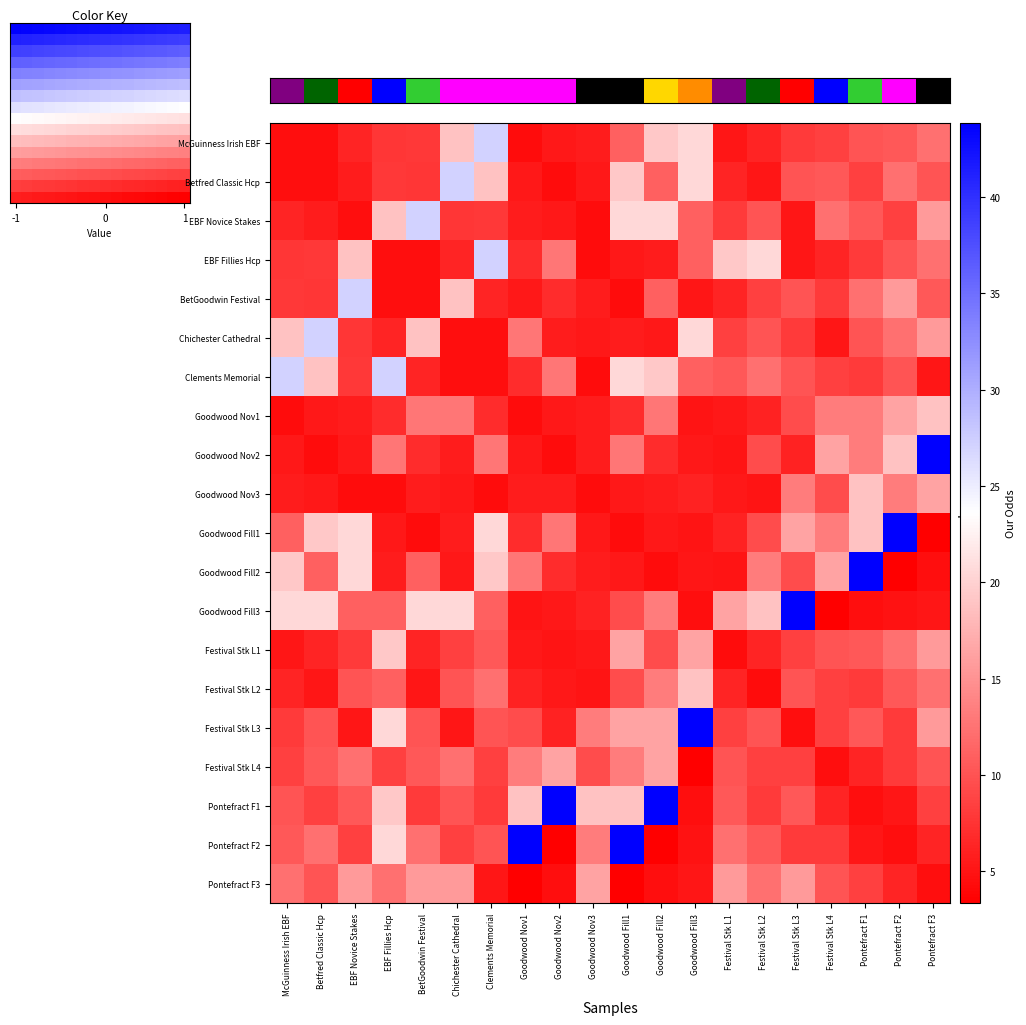

Reading left to right, what are all the values shown in this chart?

McGuinness Irish EBF: McGuinness Irish EBF=4.5	Betfred Classic Hcp=4.5	EBF Novice Stakes=6.3	EBF Fillies Hcp=7.6	BetGoodwin Festival=7.9	Chichester Cathedral=18.8	Clements Memorial=27.1	Goodwood Nov1=4.3	Goodwood Nov2=5.2	Goodwood Nov3=5.7	Goodwood Fill1=11.1	Goodwood Fill2=19.2	Goodwood Fill3=20.6	Festival Stk L1=5.2	Festival Stk L2=6.2	Festival Stk L3=8.0	Festival Stk L4=8.5	Pontefract F1=10.0	Pontefract F2=10.4	Pontefract F3=12.2
Betfred Classic Hcp: McGuinness Irish EBF=4.5	Betfred Classic Hcp=4.5	EBF Novice Stakes=5.7	EBF Fillies Hcp=7.9	BetGoodwin Festival=7.6	Chichester Cathedral=27.1	Clements Memorial=18.8	Goodwood Nov1=5.2	Goodwood Nov2=4.3	Goodwood Nov3=5.2	Goodwood Fill1=19.2	Goodwood Fill2=11.1	Goodwood Fill3=20.6	Festival Stk L1=6.2	Festival Stk L2=5.2	Festival Stk L3=10.0	Festival Stk L4=10.4	Pontefract F1=8.5	Pontefract F2=12.2	Pontefract F3=10.0
EBF Novice Stakes: McGuinness Irish EBF=6.3	Betfred Classic Hcp=5.7	EBF Novice Stakes=4.5	EBF Fillies Hcp=18.8	BetGoodwin Festival=27.1	Chichester Cathedral=7.6	Clements Memorial=7.9	Goodwood Nov1=5.7	Goodwood Nov2=5.2	Goodwood Nov3=4.3	Goodwood Fill1=20.6	Goodwood Fill2=20.6	Goodwood Fill3=11.1	Festival Stk L1=8.0	Festival Stk L2=10.0	Festival Stk L3=5.2	Festival Stk L4=12.2	Pontefract F1=10.4	Pontefract F2=8.5	Pontefract F3=15.6
EBF Fillies Hcp: McGuinness Irish EBF=7.6	Betfred Classic Hcp=7.9	EBF Novice Stakes=18.8	EBF Fillies Hcp=4.5	BetGoodwin Festival=4.5	Chichester Cathedral=6.3	Clements Memorial=27.1	Goodwood Nov1=6.8	Goodwood Nov2=12.7	Goodwood Nov3=4.3	Goodwood Fill1=5.2	Goodwood Fill2=5.7	Goodwood Fill3=11.1	Festival Stk L1=19.2	Festival Stk L2=20.6	Festival Stk L3=5.2	Festival Stk L4=6.2	Pontefract F1=8.0	Pontefract F2=10.0	Pontefract F3=12.2
BetGoodwin Festival: McGuinness Irish EBF=7.9	Betfred Classic Hcp=7.6	EBF Novice Stakes=27.1	EBF Fillies Hcp=4.5	BetGoodwin Festival=4.5	Chichester Cathedral=18.8	Clements Memorial=6.3	Goodwood Nov1=5.2	Goodwood Nov2=6.8	Goodwood Nov3=5.7	Goodwood Fill1=4.3	Goodwood Fill2=11.1	Goodwood Fill3=5.2	Festival Stk L1=6.2	Festival Stk L2=8.5	Festival Stk L3=10.0	Festival Stk L4=8.0	Pontefract F1=12.2	Pontefract F2=15.6	Pontefract F3=10.4
Chichester Cathedral: McGuinness Irish EBF=18.8	Betfred Classic Hcp=27.1	EBF Novice Stakes=7.6	EBF Fillies Hcp=6.3	BetGoodwin Festival=18.8	Chichester Cathedral=4.5	Clements Memorial=4.5	Goodwood Nov1=12.7	Goodwood Nov2=5.7	Goodwood Nov3=5.2	Goodwood Fill1=5.7	Goodwood Fill2=5.2	Goodwood Fill3=20.6	Festival Stk L1=8.5	Festival Stk L2=10.0	Festival Stk L3=8.0	Festival Stk L4=5.2	Pontefract F1=10.0	Pontefract F2=12.2	Pontefract F3=15.6
Clements Memorial: McGuinness Irish EBF=27.1	Betfred Classic Hcp=18.8	EBF Novice Stakes=7.9	EBF Fillies Hcp=27.1	BetGoodwin Festival=6.3	Chichester Cathedral=4.5	Clements Memorial=4.5	Goodwood Nov1=6.8	Goodwood Nov2=12.7	Goodwood Nov3=4.3	Goodwood Fill1=20.6	Goodwood Fill2=19.2	Goodwood Fill3=11.1	Festival Stk L1=10.4	Festival Stk L2=12.2	Festival Stk L3=10.0	Festival Stk L4=8.5	Pontefract F1=8.0	Pontefract F2=10.0	Pontefract F3=5.2
Goodwood Nov1: McGuinness Irish EBF=4.3	Betfred Classic Hcp=5.2	EBF Novice Stakes=5.7	EBF Fillies Hcp=6.8	BetGoodwin Festival=12.7	Chichester Cathedral=12.7	Clements Memorial=6.8	Goodwood Nov1=4.3	Goodwood Nov2=5.2	Goodwood Nov3=5.7	Goodwood Fill1=6.8	Goodwood Fill2=12.7	Goodwood Fill3=5.0	Festival Stk L1=5.3	Festival Stk L2=6.1	Festival Stk L3=9.4	Festival Stk L4=13.2	Pontefract F1=13.2	Pontefract F2=16.4	Pontefract F3=18.8
Goodwood Nov2: McGuinness Irish EBF=5.2	Betfred Classic Hcp=4.3	EBF Novice Stakes=5.2	EBF Fillies Hcp=12.7	BetGoodwin Festival=6.8	Chichester Cathedral=5.7	Clements Memorial=12.7	Goodwood Nov1=5.2	Goodwood Nov2=4.3	Goodwood Nov3=5.7	Goodwood Fill1=12.7	Goodwood Fill2=6.8	Goodwood Fill3=5.3	Festival Stk L1=5.0	Festival Stk L2=9.4	Festival Stk L3=6.1	Festival Stk L4=16.4	Pontefract F1=13.2	Pontefract F2=18.8	Pontefract F3=43.8
Goodwood Nov3: McGuinness Irish EBF=5.7	Betfred Classic Hcp=5.2	EBF Novice Stakes=4.3	EBF Fillies Hcp=4.3	BetGoodwin Festival=5.7	Chichester Cathedral=5.2	Clements Memorial=4.3	Goodwood Nov1=5.7	Goodwood Nov2=5.7	Goodwood Nov3=4.3	Goodwood Fill1=5.2	Goodwood Fill2=5.7	Goodwood Fill3=6.1	Festival Stk L1=5.3	Festival Stk L2=5.0	Festival Stk L3=13.2	Festival Stk L4=9.4	Pontefract F1=18.8	Pontefract F2=13.2	Pontefract F3=16.4
Goodwood Fill1: McGuinness Irish EBF=11.1	Betfred Classic Hcp=19.2	EBF Novice Stakes=20.6	EBF Fillies Hcp=5.2	BetGoodwin Festival=4.3	Chichester Cathedral=5.7	Clements Memorial=20.6	Goodwood Nov1=6.8	Goodwood Nov2=12.7	Goodwood Nov3=5.2	Goodwood Fill1=4.3	Goodwood Fill2=5.3	Goodwood Fill3=5.0	Festival Stk L1=6.1	Festival Stk L2=9.4	Festival Stk L3=16.4	Festival Stk L4=13.2	Pontefract F1=18.8	Pontefract F2=43.8	Pontefract F3=3.3
Goodwood Fill2: McGuinness Irish EBF=19.2	Betfred Classic Hcp=11.1	EBF Novice Stakes=20.6	EBF Fillies Hcp=5.7	BetGoodwin Festival=11.1	Chichester Cathedral=5.2	Clements Memorial=19.2	Goodwood Nov1=12.7	Goodwood Nov2=6.8	Goodwood Nov3=5.7	Goodwood Fill1=5.3	Goodwood Fill2=4.3	Goodwood Fill3=5.2	Festival Stk L1=5.0	Festival Stk L2=13.2	Festival Stk L3=9.4	Festival Stk L4=16.4	Pontefract F1=43.8	Pontefract F2=3.3	Pontefract F3=4.5
Goodwood Fill3: McGuinness Irish EBF=20.6	Betfred Classic Hcp=20.6	EBF Novice Stakes=11.1	EBF Fillies Hcp=11.1	BetGoodwin Festival=20.6	Chichester Cathedral=20.6	Clements Memorial=11.1	Goodwood Nov1=5.0	Goodwood Nov2=5.3	Goodwood Nov3=6.1	Goodwood Fill1=9.4	Goodwood Fill2=13.2	Goodwood Fill3=4.5	Festival Stk L1=16.4	Festival Stk L2=18.8	Festival Stk L3=43.8	Festival Stk L4=3.3	Pontefract F1=4.5	Pontefract F2=4.8	Pontefract F3=5.2
Festival Stk L1: McGuinness Irish EBF=5.2	Betfred Classic Hcp=6.2	EBF Novice Stakes=8.0	EBF Fillies Hcp=19.2	BetGoodwin Festival=6.2	Chichester Cathedral=8.5	Clements Memorial=10.4	Goodwood Nov1=5.3	Goodwood Nov2=5.0	Goodwood Nov3=5.3	Goodwood Fill1=16.4	Goodwood Fill2=9.4	Goodwood Fill3=16.4	Festival Stk L1=4.3	Festival Stk L2=6.2	Festival Stk L3=8.5	Festival Stk L4=10.0	Pontefract F1=10.4	Pontefract F2=12.2	Pontefract F3=15.6
Festival Stk L2: McGuinness Irish EBF=6.2	Betfred Classic Hcp=5.2	EBF Novice Stakes=10.0	EBF Fillies Hcp=11.1	BetGoodwin Festival=5.2	Chichester Cathedral=10.0	Clements Memorial=12.2	Goodwood Nov1=6.1	Goodwood Nov2=5.3	Goodwood Nov3=5.0	Goodwood Fill1=9.4	Goodwood Fill2=13.2	Goodwood Fill3=18.8	Festival Stk L1=6.2	Festival Stk L2=4.3	Festival Stk L3=10.0	Festival Stk L4=8.5	Pontefract F1=8.0	Pontefract F2=10.4	Pontefract F3=12.2
Festival Stk L3: McGuinness Irish EBF=8.0	Betfred Classic Hcp=10.0	EBF Novice Stakes=5.2	EBF Fillies Hcp=20.6	BetGoodwin Festival=10.0	Chichester Cathedral=5.2	Clements Memorial=10.0	Goodwood Nov1=9.4	Goodwood Nov2=6.1	Goodwood Nov3=13.2	Goodwood Fill1=16.4	Goodwood Fill2=16.4	Goodwood Fill3=43.8	Festival Stk L1=8.5	Festival Stk L2=10.0	Festival Stk L3=4.5	Festival Stk L4=8.5	Pontefract F1=10.4	Pontefract F2=8.0	Pontefract F3=15.6
Festival Stk L4: McGuinness Irish EBF=8.5	Betfred Classic Hcp=10.4	EBF Novice Stakes=12.2	EBF Fillies Hcp=8.5	BetGoodwin Festival=10.4	Chichester Cathedral=12.2	Clements Memorial=8.5	Goodwood Nov1=13.2	Goodwood Nov2=16.4	Goodwood Nov3=9.4	Goodwood Fill1=13.2	Goodwood Fill2=16.4	Goodwood Fill3=3.3	Festival Stk L1=10.0	Festival Stk L2=8.5	Festival Stk L3=8.5	Festival Stk L4=4.5	Pontefract F1=6.2	Pontefract F2=8.0	Pontefract F3=10.0
Pontefract F1: McGuinness Irish EBF=10.0	Betfred Classic Hcp=8.5	EBF Novice Stakes=10.4	EBF Fillies Hcp=19.2	BetGoodwin Festival=8.0	Chichester Cathedral=10.0	Clements Memorial=8.0	Goodwood Nov1=18.8	Goodwood Nov2=43.8	Goodwood Nov3=18.8	Goodwood Fill1=18.8	Goodwood Fill2=43.8	Goodwood Fill3=4.5	Festival Stk L1=10.4	Festival Stk L2=8.0	Festival Stk L3=10.4	Festival Stk L4=6.2	Pontefract F1=4.5	Pontefract F2=5.2	Pontefract F3=8.5
Pontefract F2: McGuinness Irish EBF=10.4	Betfred Classic Hcp=12.2	EBF Novice Stakes=8.5	EBF Fillies Hcp=20.6	BetGoodwin Festival=12.2	Chichester Cathedral=8.5	Clements Memorial=10.0	Goodwood Nov1=43.8	Goodwood Nov2=3.3	Goodwood Nov3=13.2	Goodwood Fill1=43.8	Goodwood Fill2=3.3	Goodwood Fill3=4.8	Festival Stk L1=12.2	Festival Stk L2=10.4	Festival Stk L3=8.0	Festival Stk L4=8.0	Pontefract F1=5.2	Pontefract F2=4.5	Pontefract F3=6.2
Pontefract F3: McGuinness Irish EBF=12.2	Betfred Classic Hcp=10.0	EBF Novice Stakes=15.6	EBF Fillies Hcp=12.2	BetGoodwin Festival=15.6	Chichester Cathedral=15.6	Clements Memorial=5.2	Goodwood Nov1=3.3	Goodwood Nov2=4.5	Goodwood Nov3=16.4	Goodwood Fill1=3.3	Goodwood Fill2=4.5	Goodwood Fill3=5.2	Festival Stk L1=15.6	Festival Stk L2=12.2	Festival Stk L3=15.6	Festival Stk L4=10.0	Pontefract F1=8.5	Pontefract F2=6.2	Pontefract F3=4.5